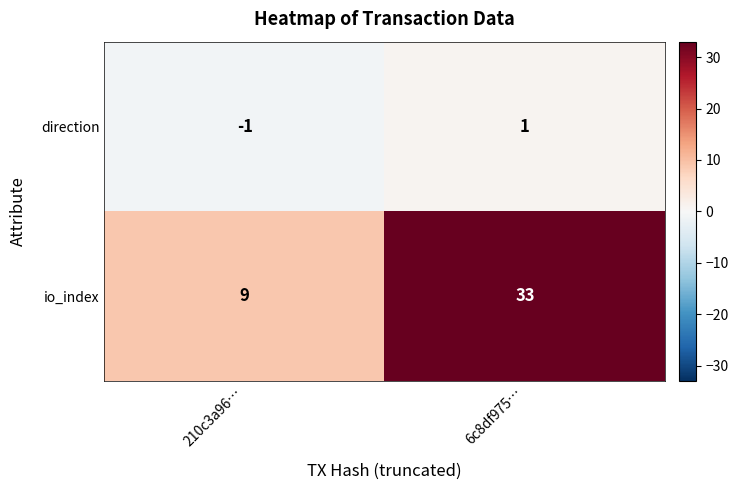

What is the spread (max minus min) of values at 210c3a96…?

10